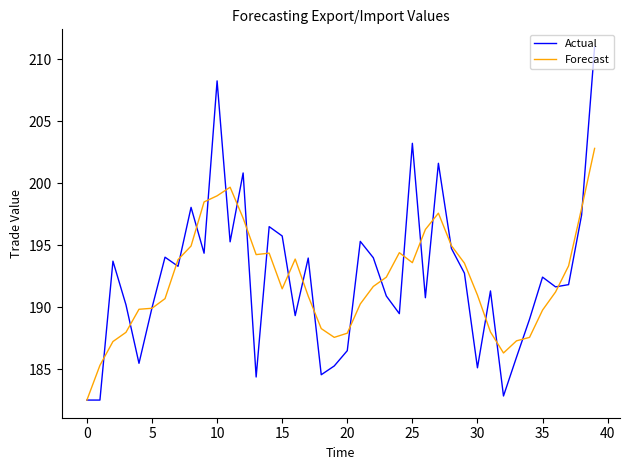

What is the smallest value displayed?

182.5